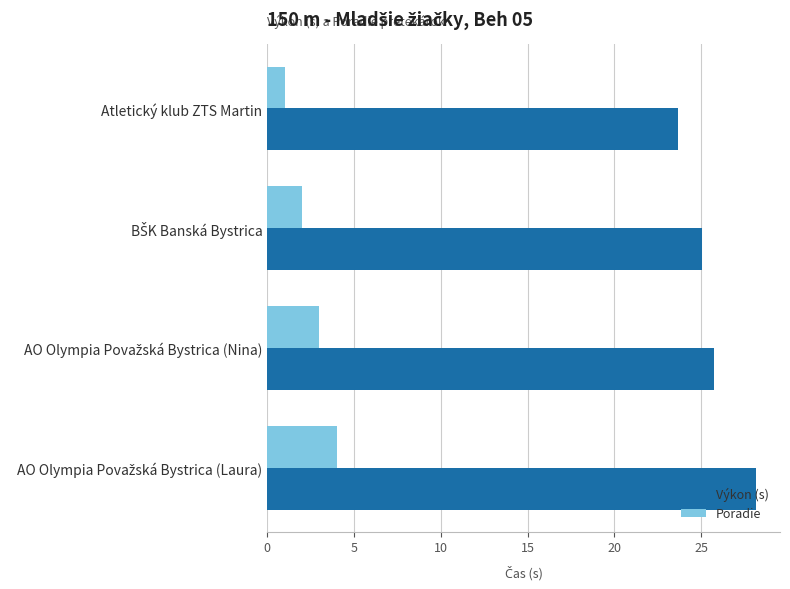

Count the Poradie values in the range 2 to 4.

3